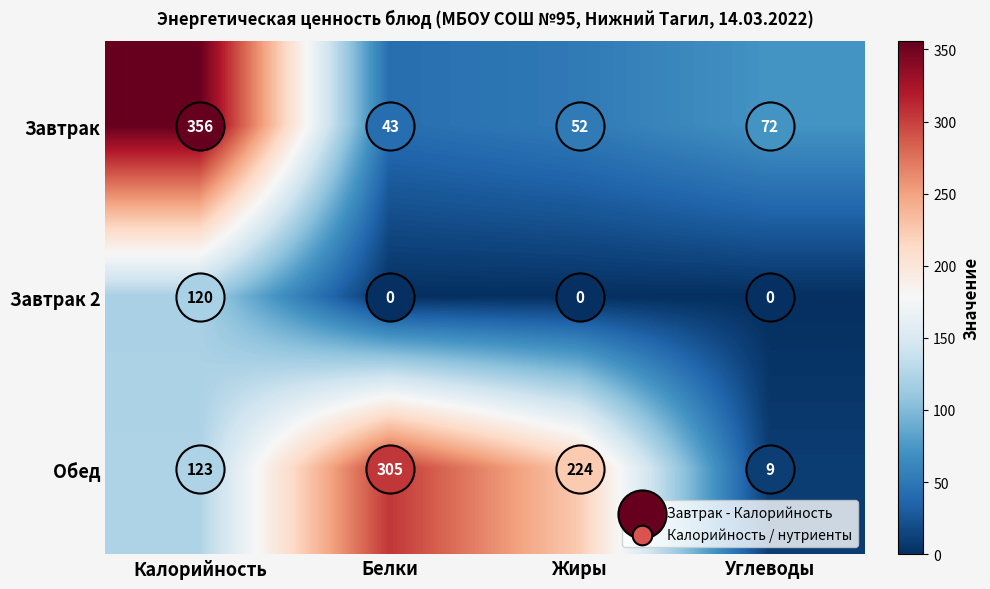

What is the average value of the Обед series?

165